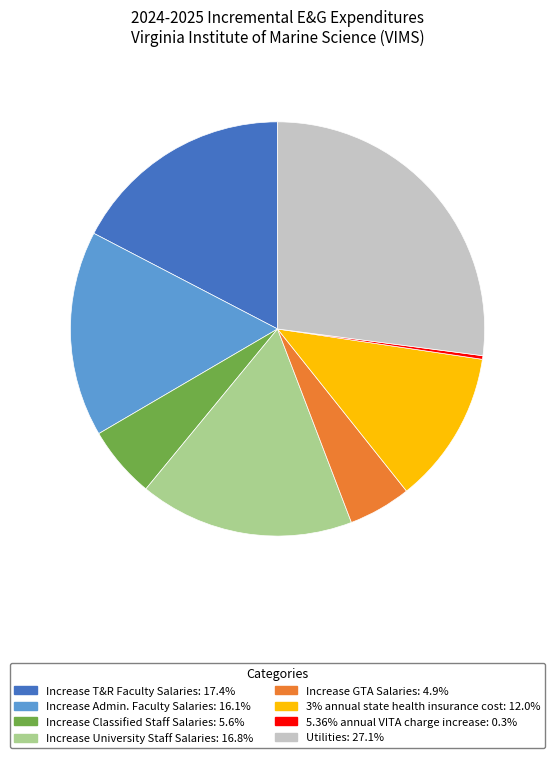

Is the sum of Utilities: 27.1% and Increase GTA Salaries: 4.9% greater than half?

No